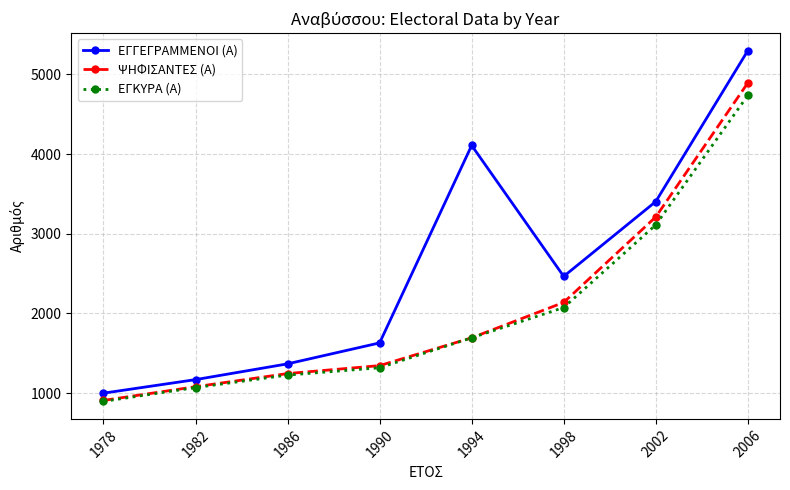

Which series changed the most between 1978 and 2006?

ΕΓΓΕΓΡΑΜΜΕΝΟΙ (Α)